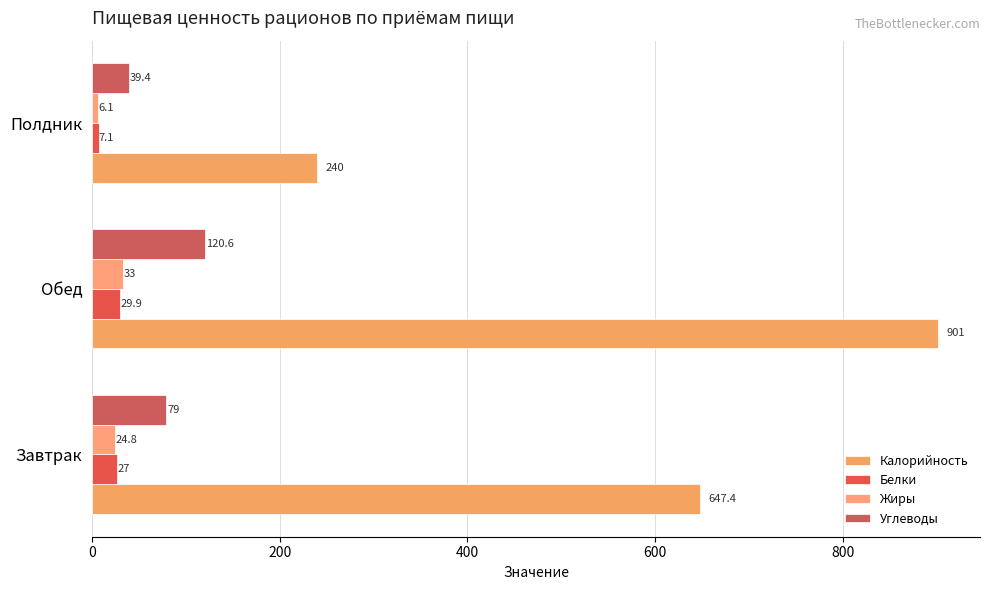

At which category is the sum across all series the highest?

Обед